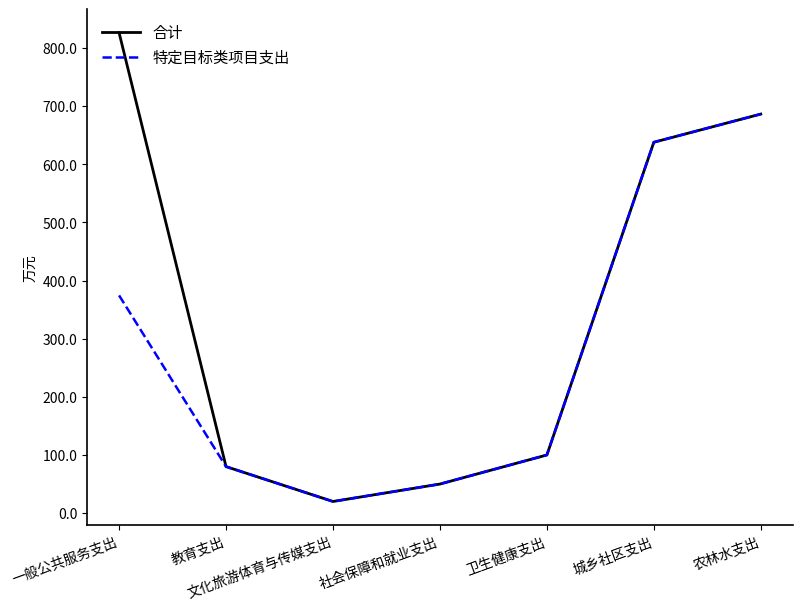

Which series has the widest spread of values?

合计